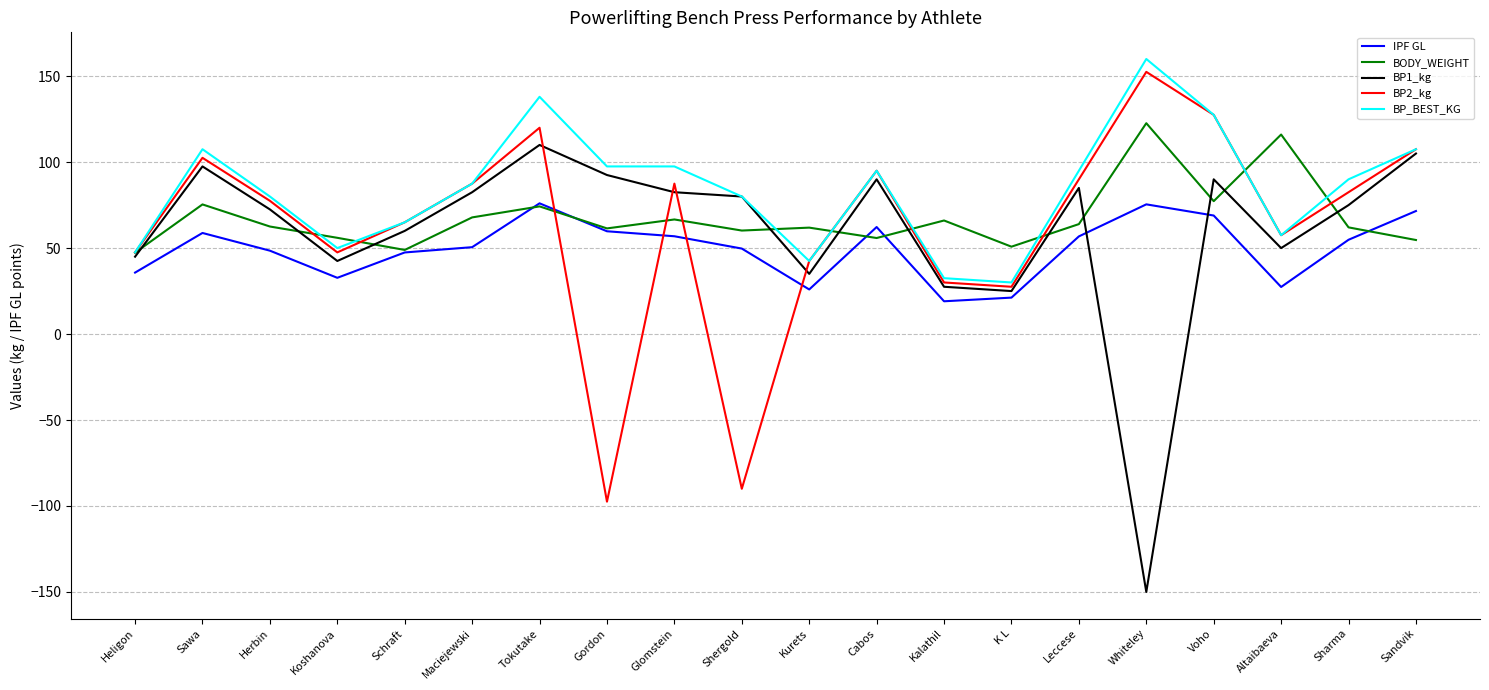

How many lines are shown in the chart?

5